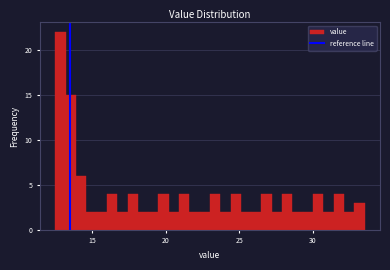

Read against the x-axis, roughly where is the centre of the tallest bar?

13.0